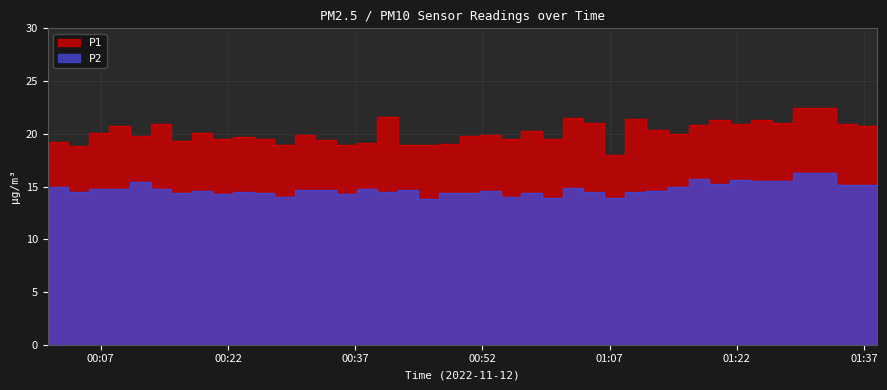

Reading left to right, list all the values displayed in this chart.

P1: 2022-11-12T00:00:44=19.2	2022-11-12T00:03:09=18.9	2022-11-12T00:05:35=20.1	2022-11-12T00:08:01=20.8	2022-11-12T00:10:27=19.8	2022-11-12T00:12:53=20.9	2022-11-12T00:15:19=19.3	2022-11-12T00:17:44=20.1	2022-11-12T00:20:10=19.5	2022-11-12T00:22:35=19.7	2022-11-12T00:25:01=19.5	2022-11-12T00:27:27=18.9	2022-11-12T00:29:53=19.9	2022-11-12T00:32:18=19.4	2022-11-12T00:34:44=18.9	2022-11-12T00:37:10=19.1	2022-11-12T00:39:35=21.6	2022-11-12T00:42:01=18.9	2022-11-12T00:44:26=18.9	2022-11-12T00:46:53=19.0	2022-11-12T00:49:19=19.8	2022-11-12T00:51:44=19.9	2022-11-12T00:54:10=19.5	2022-11-12T00:56:35=20.2	2022-11-12T00:59:02=19.6	2022-11-12T01:01:27=21.5	2022-11-12T01:03:53=21.0	2022-11-12T01:06:19=17.9	2022-11-12T01:08:46=21.4	2022-11-12T01:11:19=20.4	2022-11-12T01:13:51=20.0	2022-11-12T01:16:19=20.8	2022-11-12T01:18:46=21.4	2022-11-12T01:21:15=20.9	2022-11-12T01:23:41=21.3	2022-11-12T01:26:11=21.1	2022-11-12T01:28:38=22.4	2022-11-12T01:33:41=20.9	2022-11-12T01:36:08=20.8	2022-11-12T01:38:35=19.8
P2: 2022-11-12T00:00:44=14.9	2022-11-12T00:03:09=14.5	2022-11-12T00:05:35=14.8	2022-11-12T00:08:01=14.8	2022-11-12T00:10:27=15.4	2022-11-12T00:12:53=14.8	2022-11-12T00:15:19=14.4	2022-11-12T00:17:44=14.6	2022-11-12T00:20:10=14.3	2022-11-12T00:22:35=14.4	2022-11-12T00:25:01=14.4	2022-11-12T00:27:27=14.1	2022-11-12T00:29:53=14.7	2022-11-12T00:32:18=14.7	2022-11-12T00:34:44=14.3	2022-11-12T00:37:10=14.7	2022-11-12T00:39:35=14.5	2022-11-12T00:42:01=14.6	2022-11-12T00:44:26=13.8	2022-11-12T00:46:53=14.4	2022-11-12T00:49:19=14.4	2022-11-12T00:51:44=14.6	2022-11-12T00:54:10=14.0	2022-11-12T00:56:35=14.4	2022-11-12T00:59:02=13.9	2022-11-12T01:01:27=14.9	2022-11-12T01:03:53=14.5	2022-11-12T01:06:19=13.9	2022-11-12T01:08:46=14.5	2022-11-12T01:11:19=14.6	2022-11-12T01:13:51=14.9	2022-11-12T01:16:19=15.7	2022-11-12T01:18:46=15.2	2022-11-12T01:21:15=15.6	2022-11-12T01:23:41=15.6	2022-11-12T01:26:11=15.5	2022-11-12T01:28:38=16.3	2022-11-12T01:33:41=15.1	2022-11-12T01:36:08=15.1	2022-11-12T01:38:35=15.1